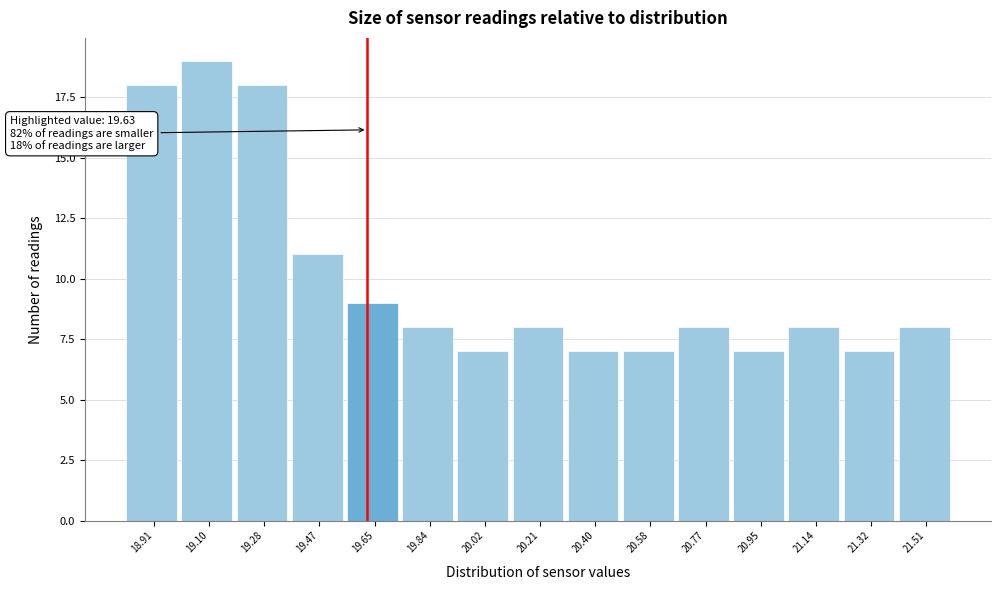

Which range on the x-axis has the tallest bar?

19.00 to 19.20